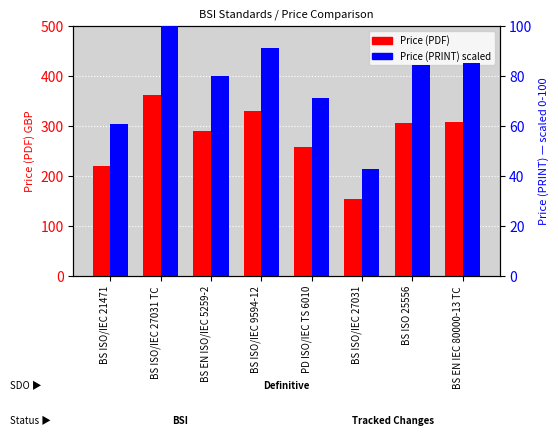

Which category has the lowest value in the Price (PDF) series?

BS ISO/IEC 27031